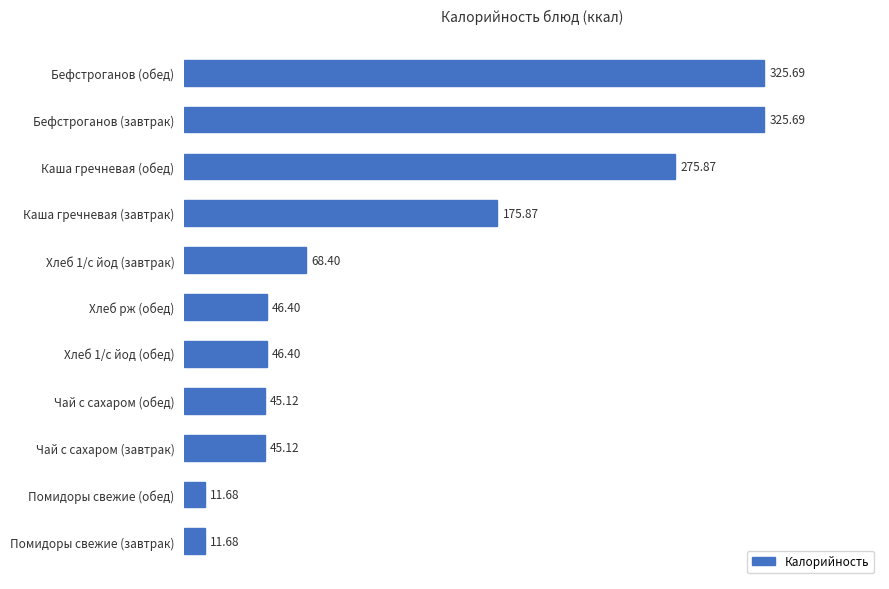

What is the average value?

125.3